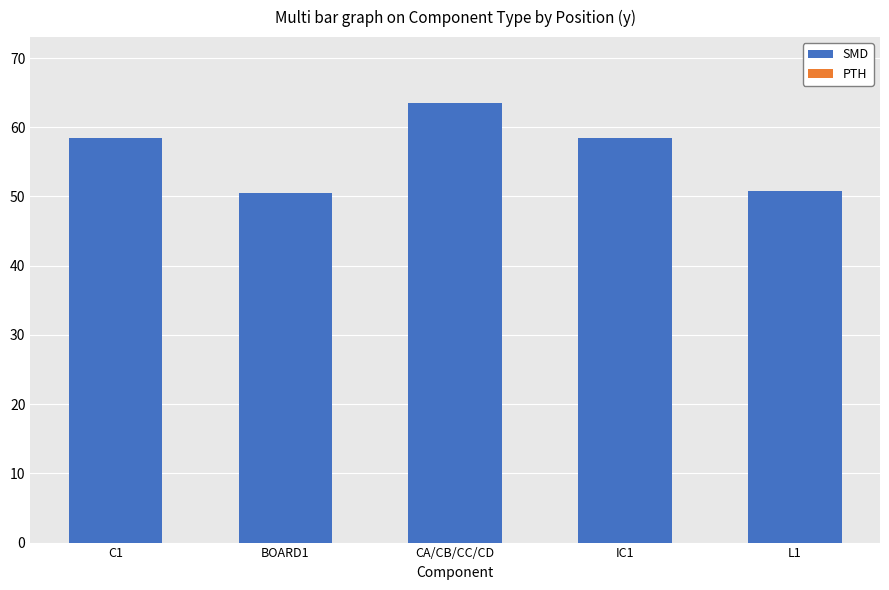

What is the label of the 4th bar from the right?

BOARD1